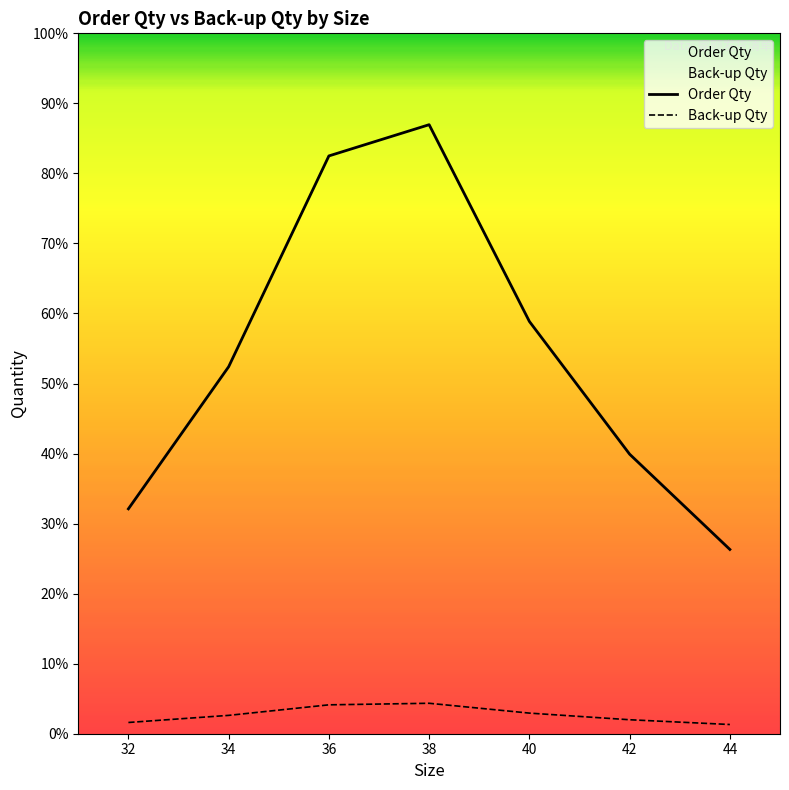

The Order Qty series shows 15414.9 at 36. True or false?

False